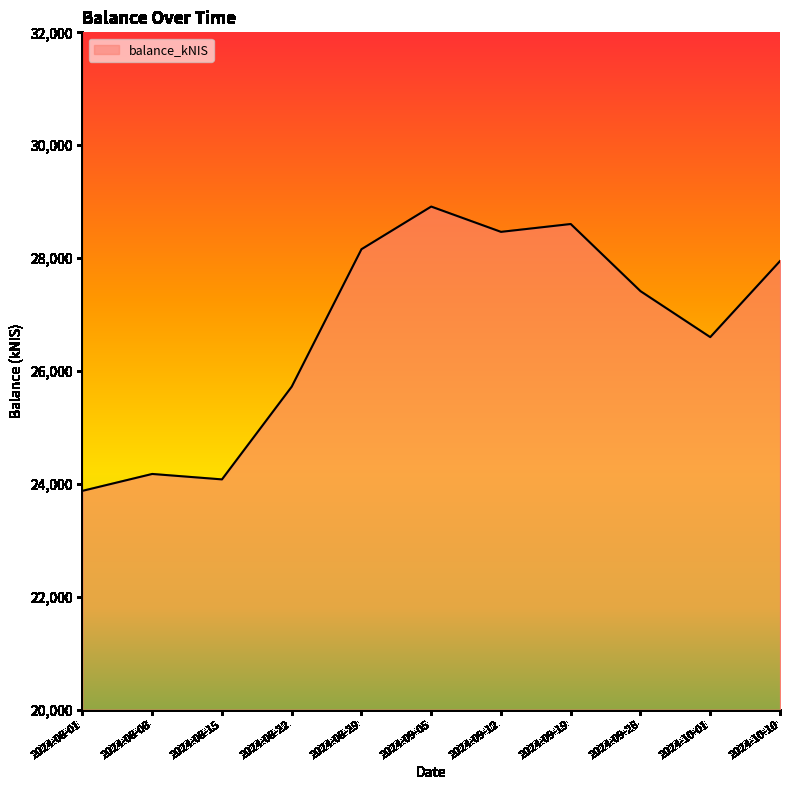

List the labels in order of value, smallest first.

2024-08-01, 2024-08-15, 2024-08-08, 2024-08-22, 2024-10-01, 2024-09-26, 2024-10-10, 2024-08-29, 2024-09-12, 2024-09-19, 2024-09-05